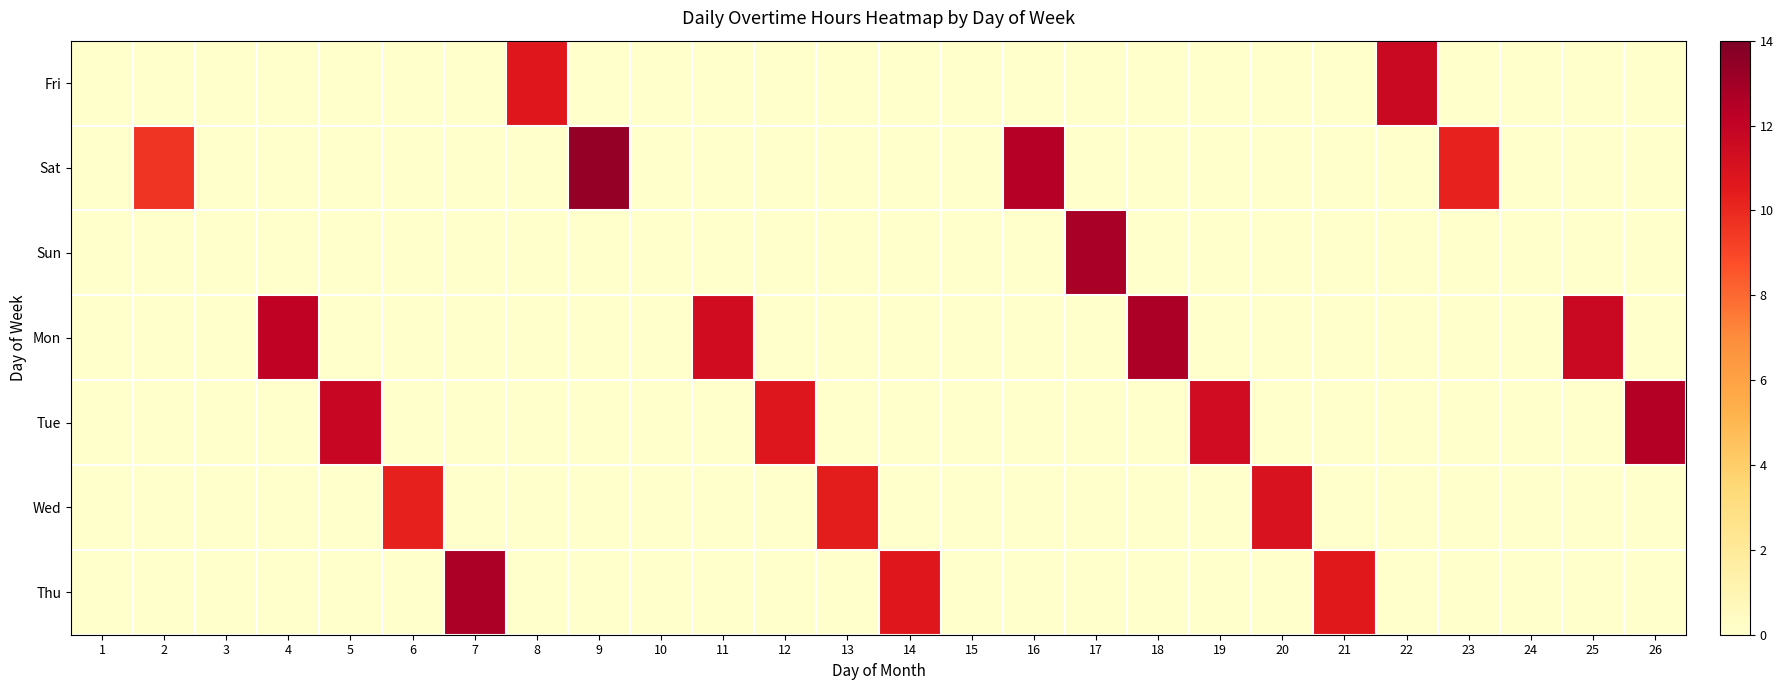

Between 2 and 17, which series saw the biggest shift?

Sun